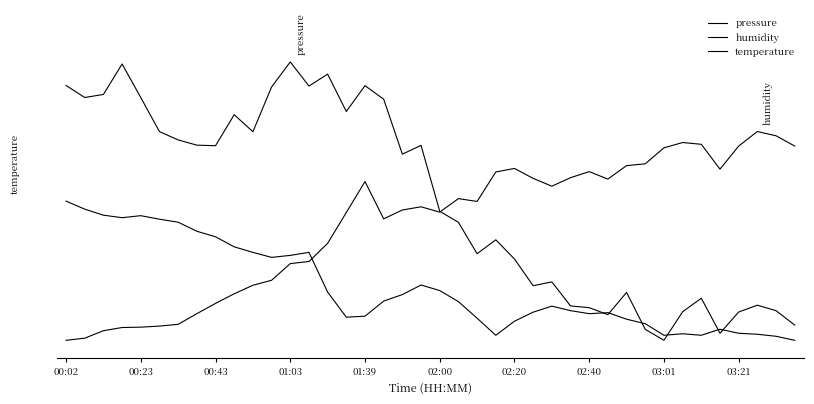

Rank the categories by pressure value from highest to lowest.

12, 01:03, 14, 00:02, 16, 13, 11, 00:43, 00:23, 01:39, 17, 15, 03:21, 02:00, 10, 02:20, 02:40, 19, 03:01, 18, 20, 21, 23, 22, 24, 26, 25, 30, 34, 37, 27, 28, 38, 33, 36, 29, 39, 31, 35, 32